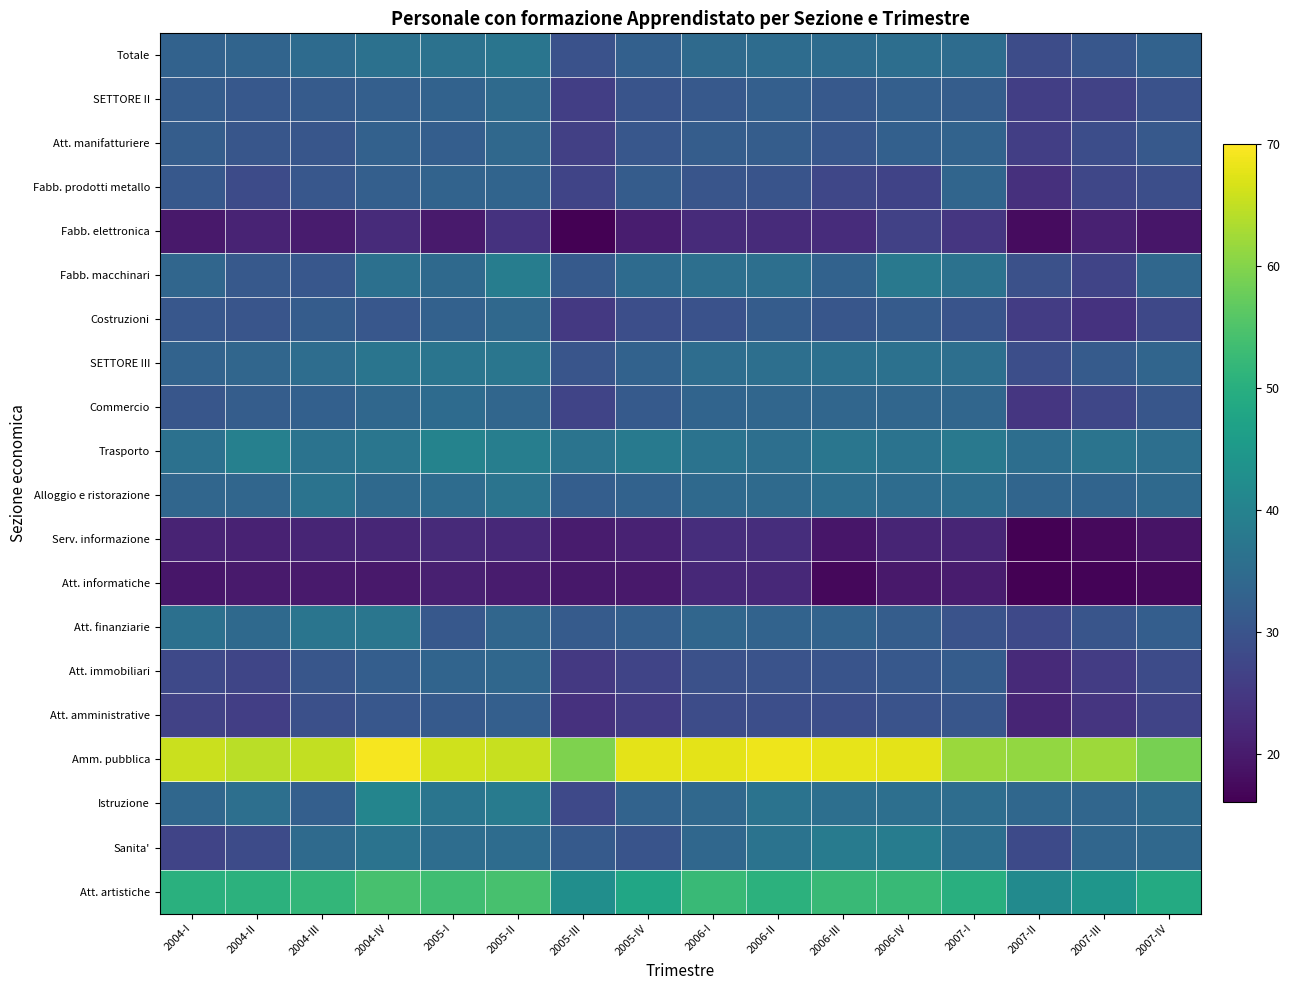

At how many categories does at least one series exceed 49?

16